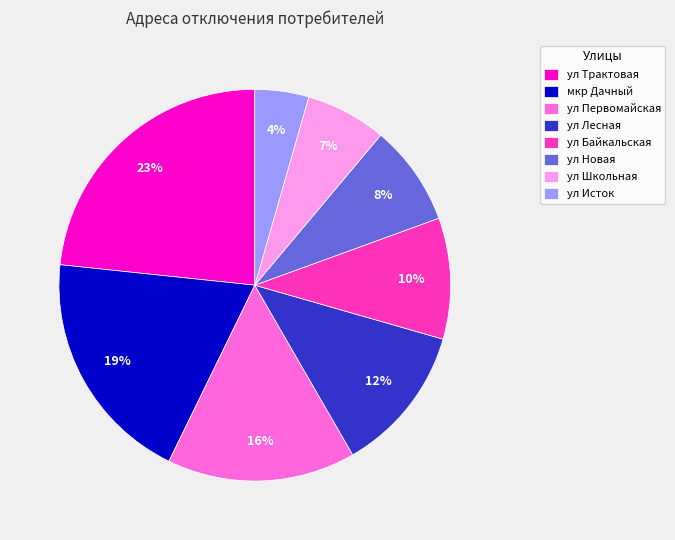

Which slice is the smallest?

ул Исток